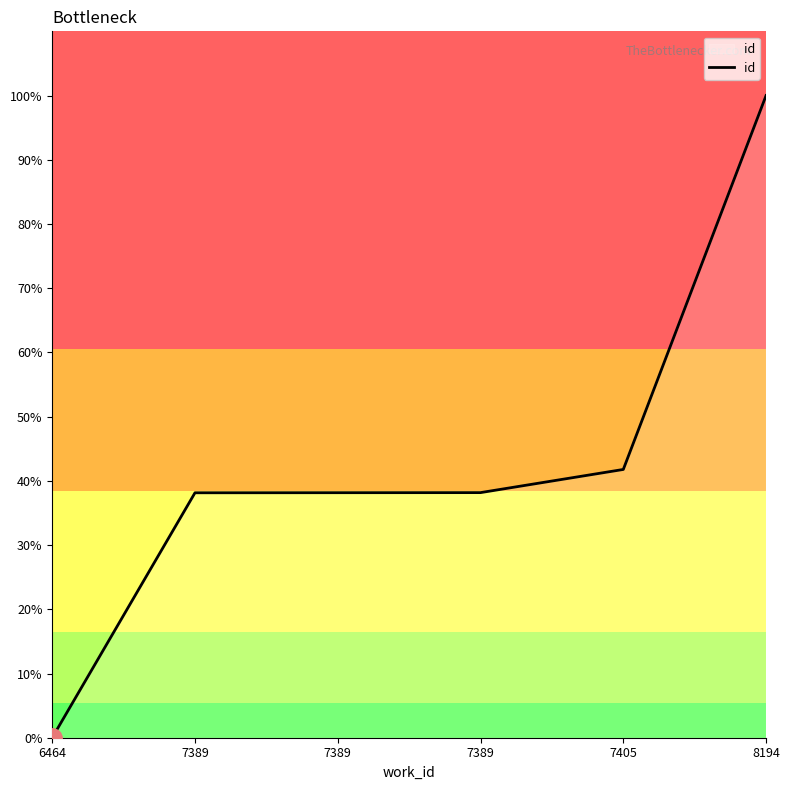

How many values are above zero?

5